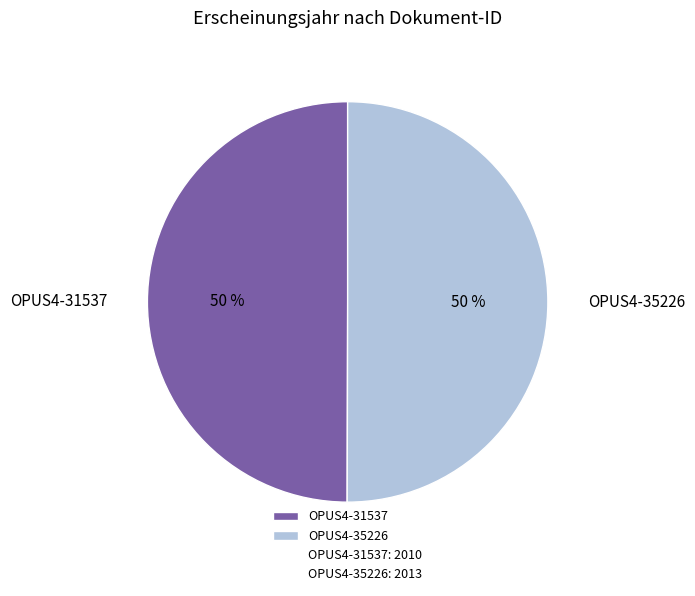

Is it true that OPUS4-35226 is 50% of the pie?

True